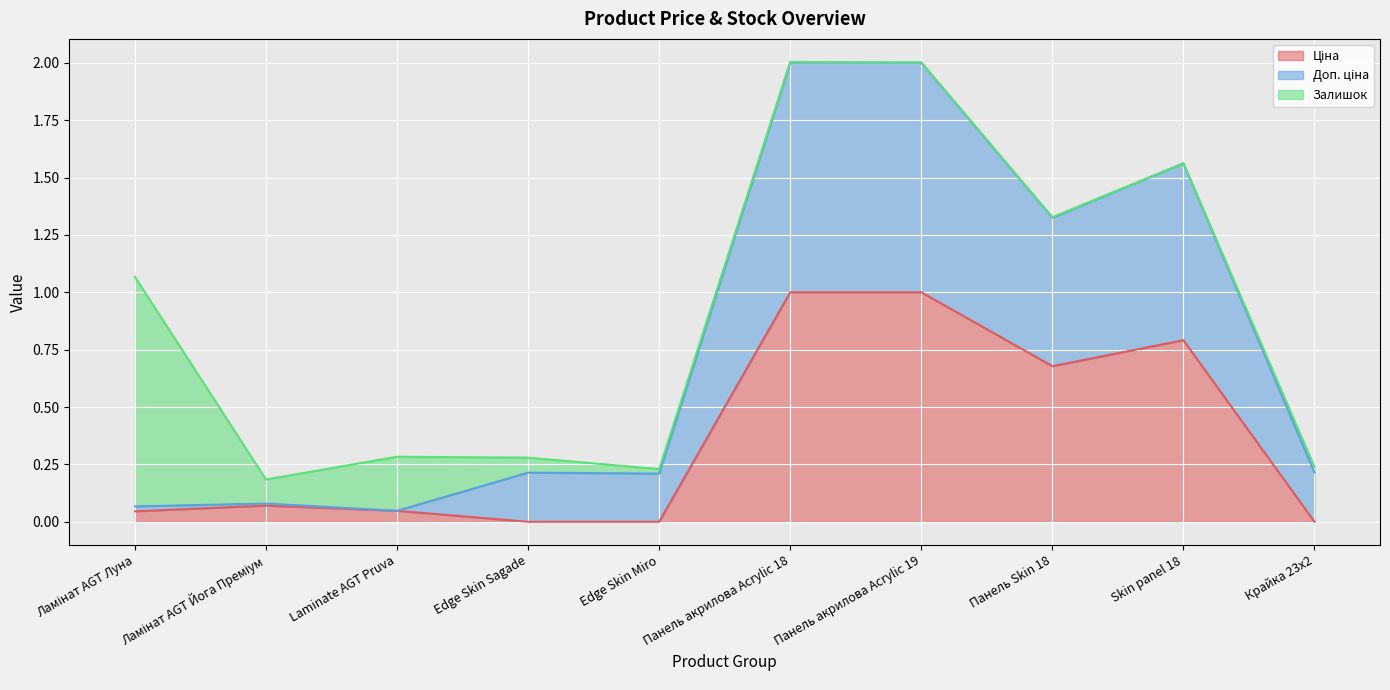

Count the number of categories in the chart.

10